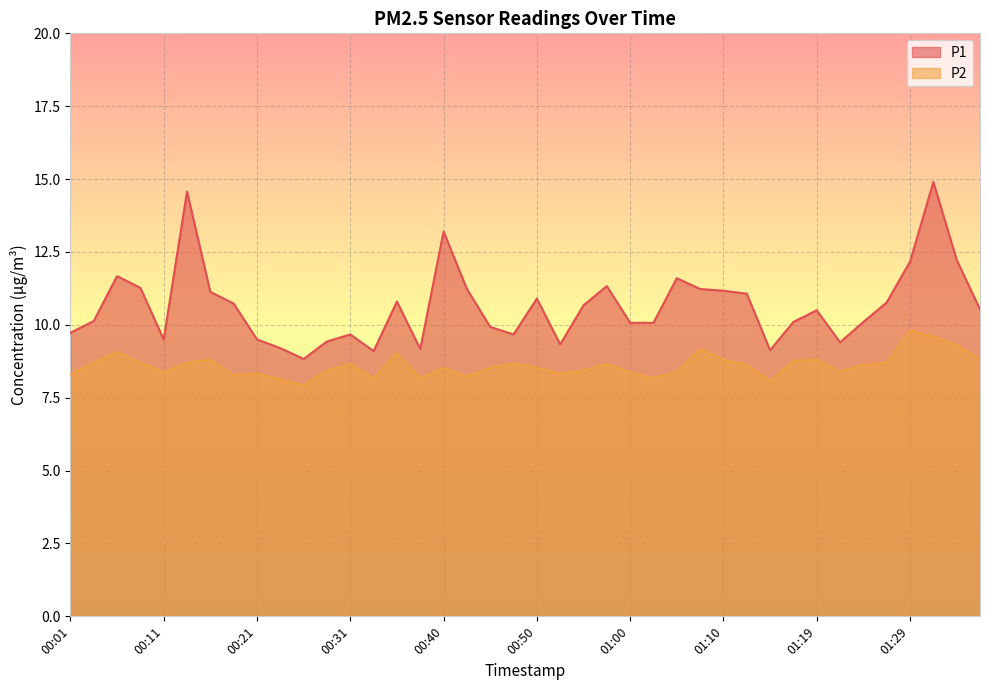

What are all the series names shown in the legend?

P1, P2